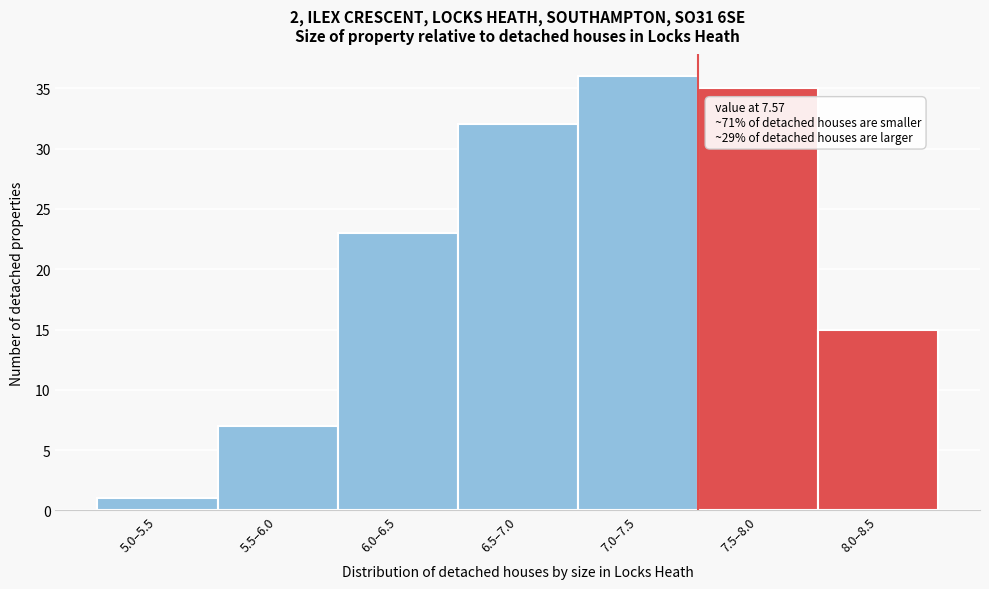

Reading right to left, what are all the values shown in this chart?

8.0–8.5=15	7.5–8.0=35	7.0–7.5=36	6.5–7.0=32	6.0–6.5=23	5.5–6.0=7	5.0–5.5=1